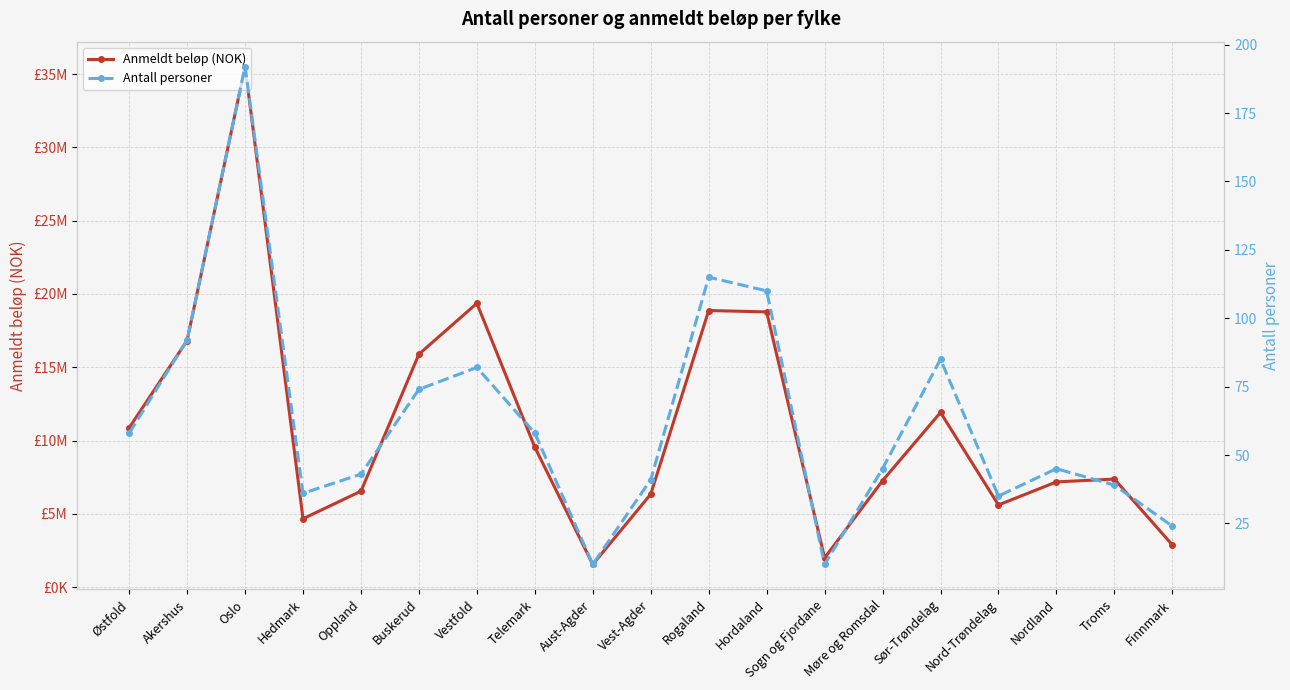

At how many categories does at least one series exceed 27133677?

1